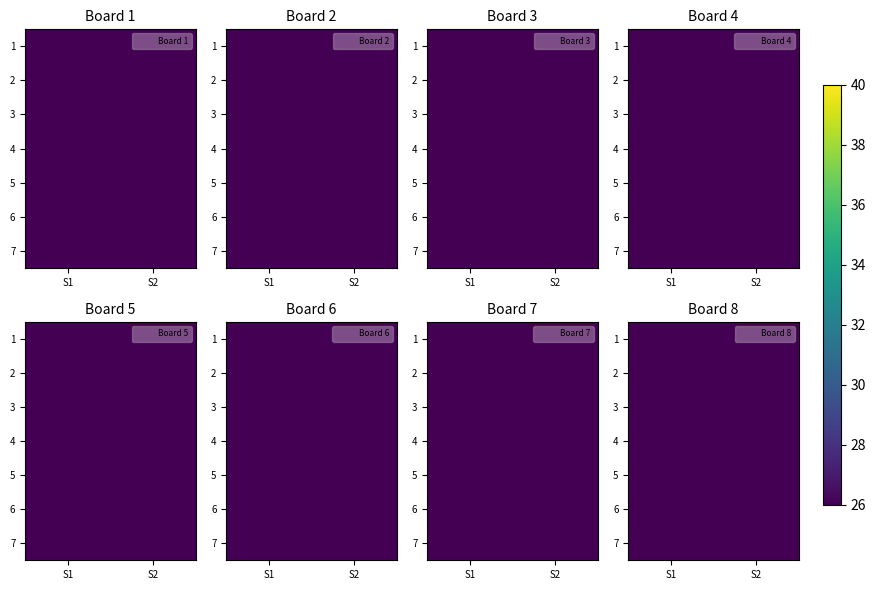

True or false: 4 has a value of 12 at S1.

False